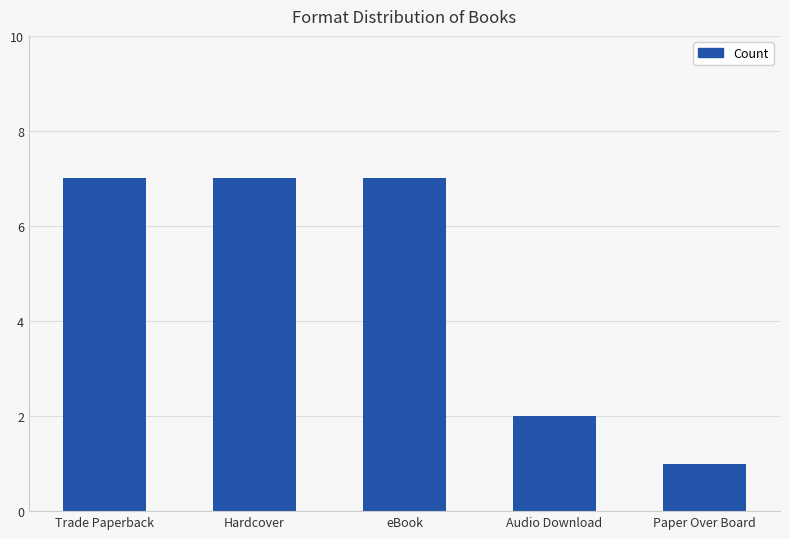

Approximately how many times larger is the value at Audio Download compared to Trade Paperback?

0.3